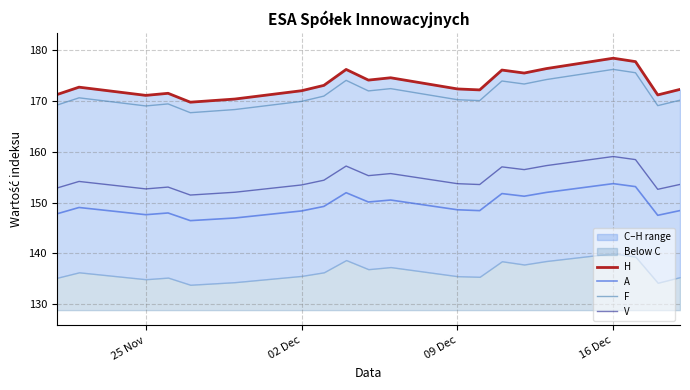

Reading left to right, what are all the values shown in this chart?

H: 171.3	172.7	171.1	171.5	169.8	170.4	172.0	173.1	176.2	174.1	174.6	172.4	172.2	176.1	175.5	176.4	178.4	177.8	171.2	172.3
A: 147.8	149.0	147.6	147.9	146.4	147.0	148.3	149.2	151.9	150.1	150.5	148.6	148.4	151.8	151.2	152.0	153.7	153.1	147.5	148.4
F: 169.2	170.6	169.0	169.4	167.7	168.3	169.9	171.0	174.1	172.0	172.4	170.3	170.1	173.9	173.3	174.2	176.2	175.6	169.1	170.2
V: 152.8	154.2	152.7	153.1	151.5	152.0	153.5	154.4	157.2	155.3	155.7	153.7	153.6	157.0	156.5	157.3	159.1	158.5	152.6	153.6